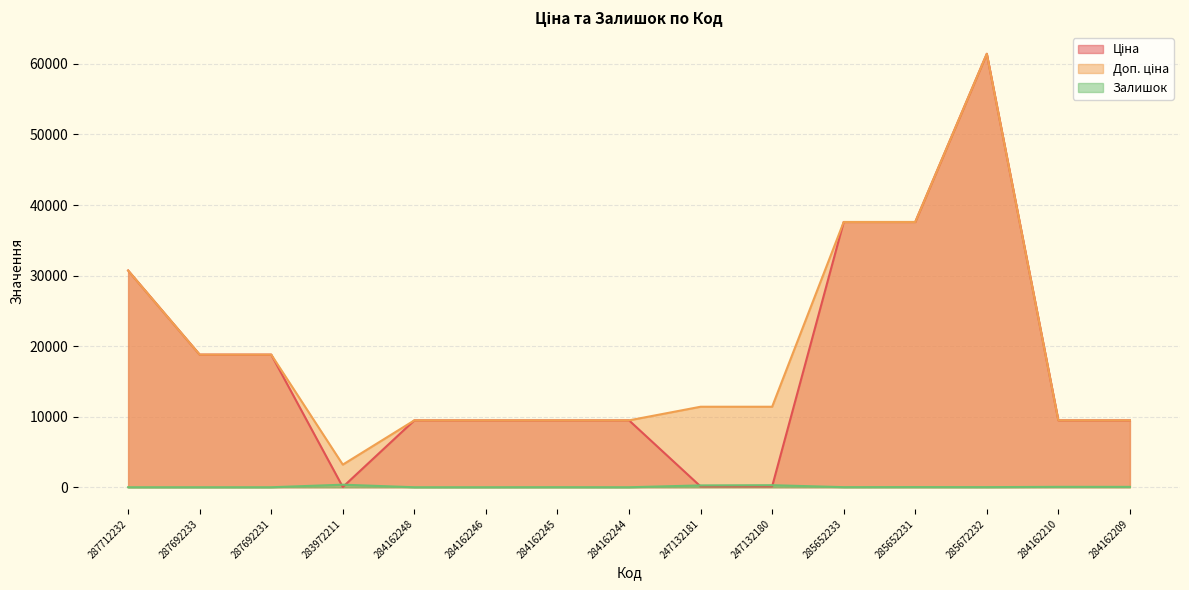

Where does the Залишок series first go above 13?

283972211